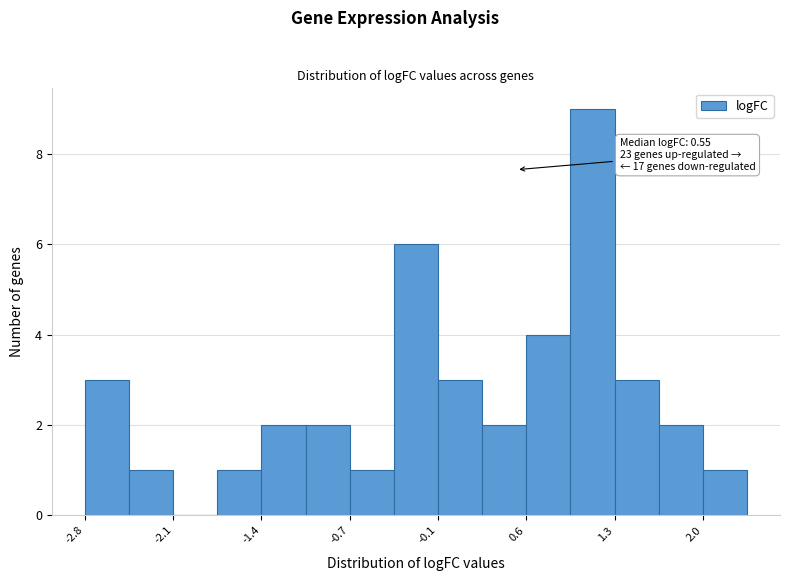

Read against the x-axis, roughly where is the centre of the tallest bar?

1.1